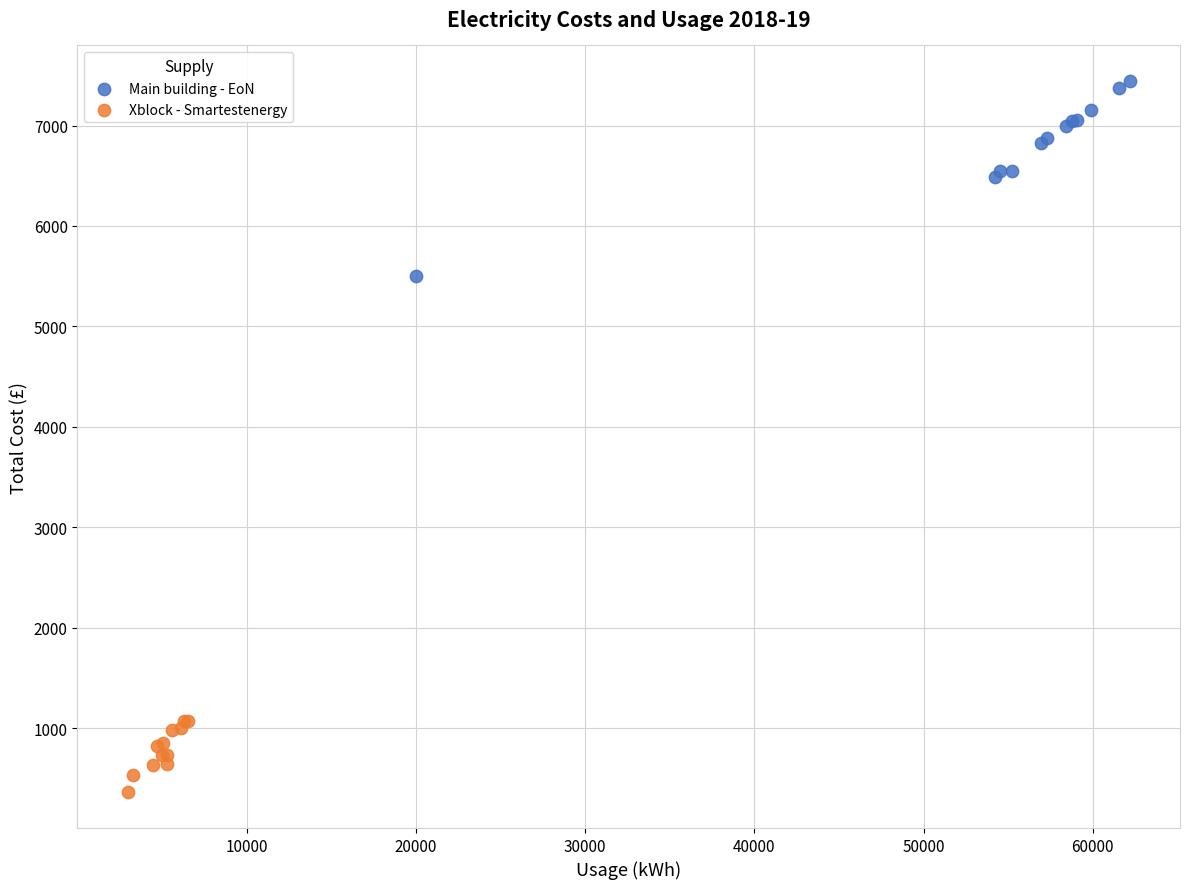

Which series contains the lowest Y value?

Xblock - Smartestenergy